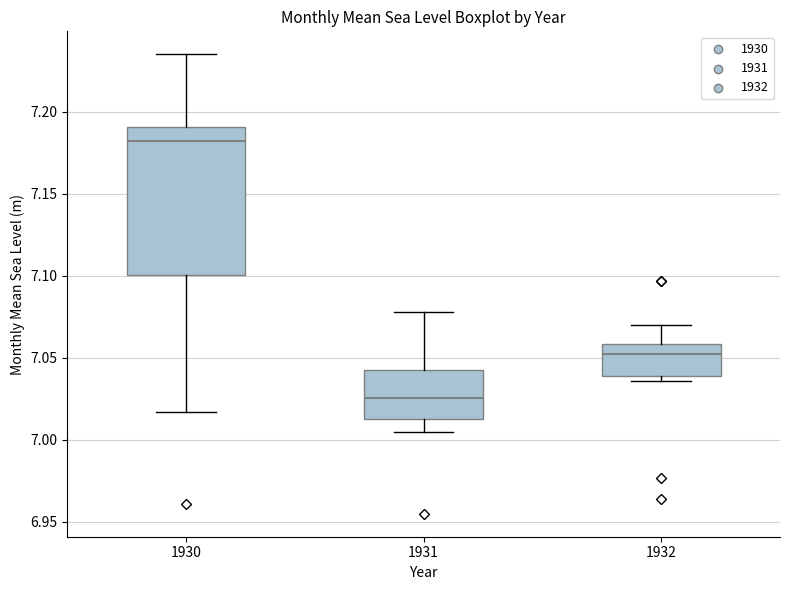

Which box is the tallest, from its lower edge to its upper edge?

1930